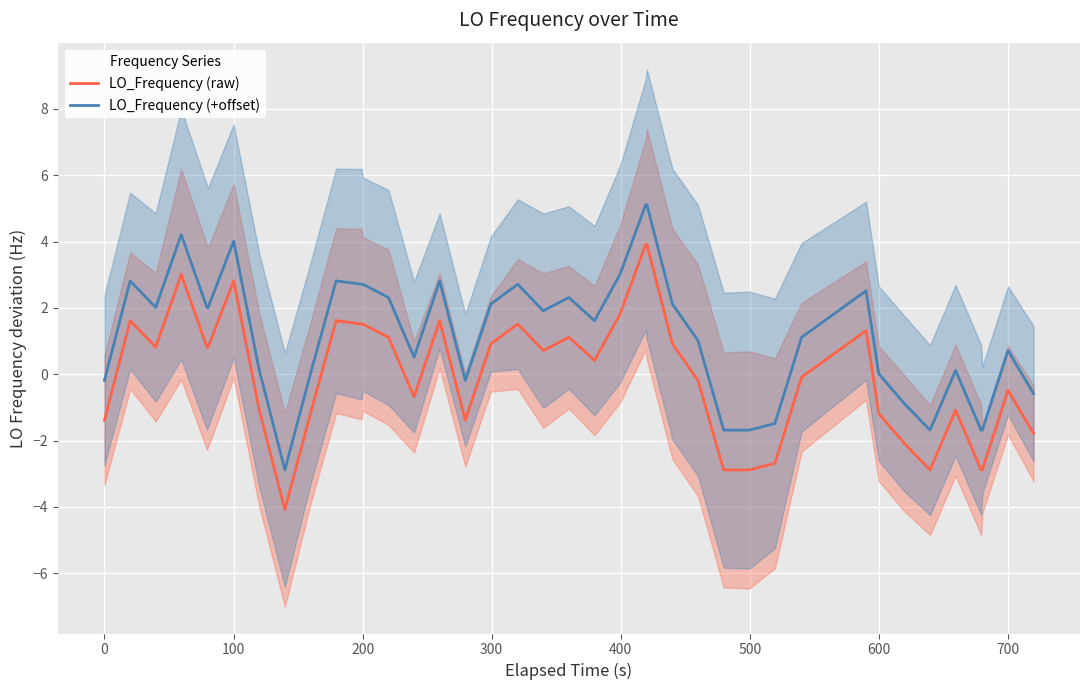

What is the minimum value for LO_Frequency (+offset)?

-2.9